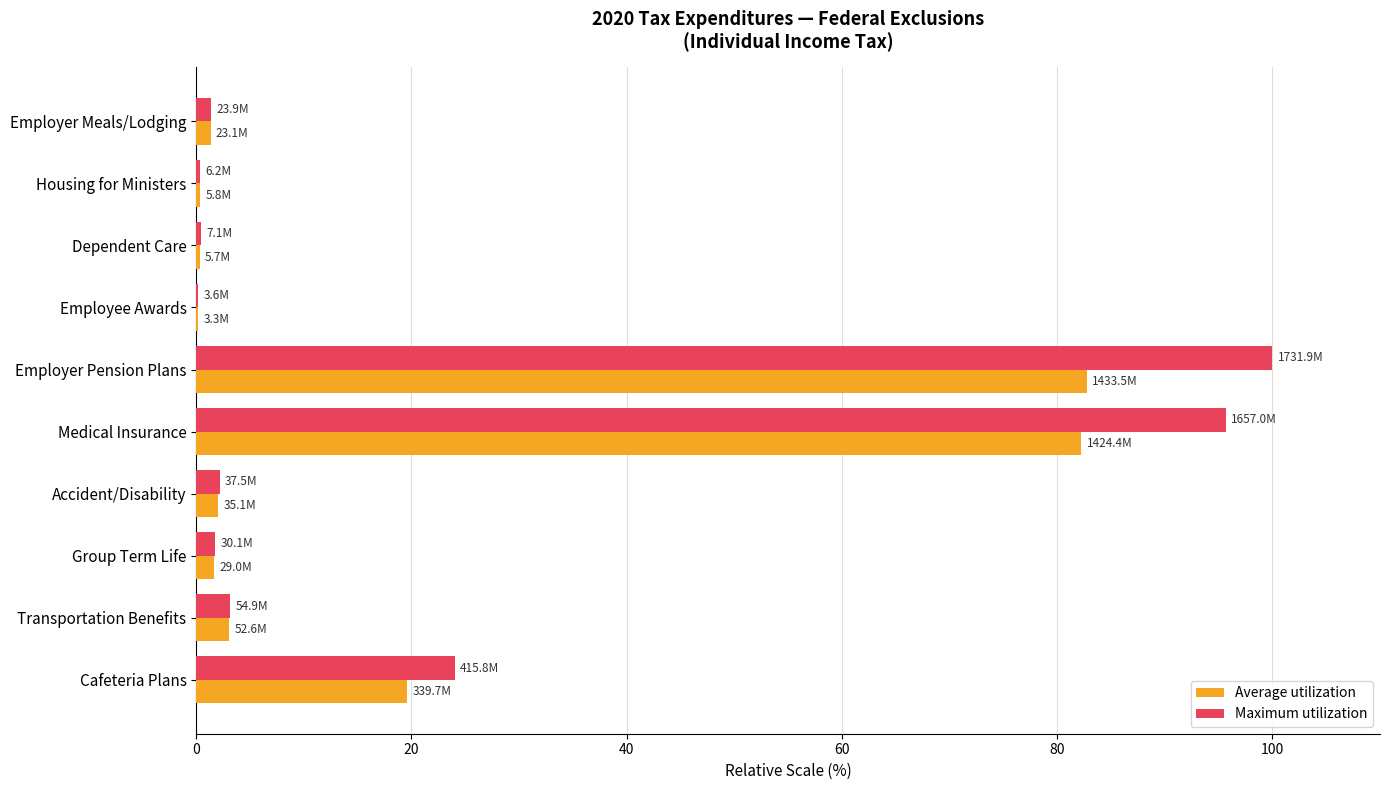

What is the total value across all series at Transportation Benefits?

6.2